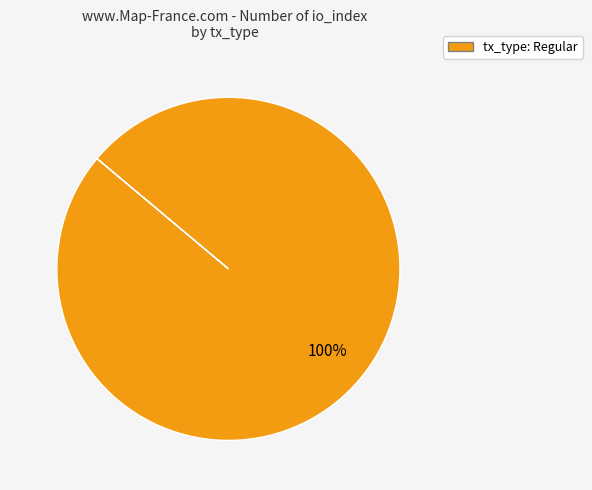

Does any single category account for the majority?

Yes